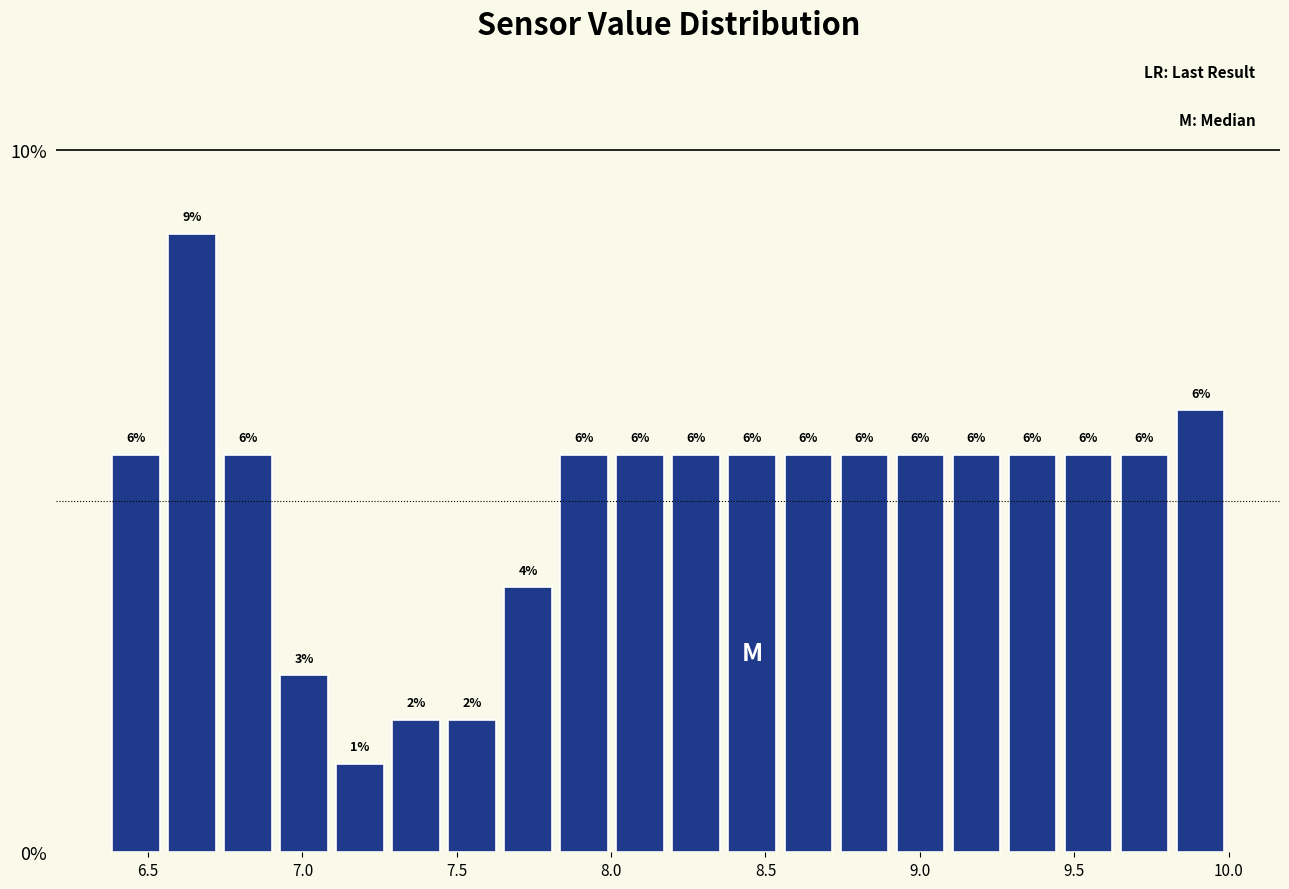

Around what value on the x-axis is the tallest bar? Give the approximate position of its centre, as read against the axis.

6.65